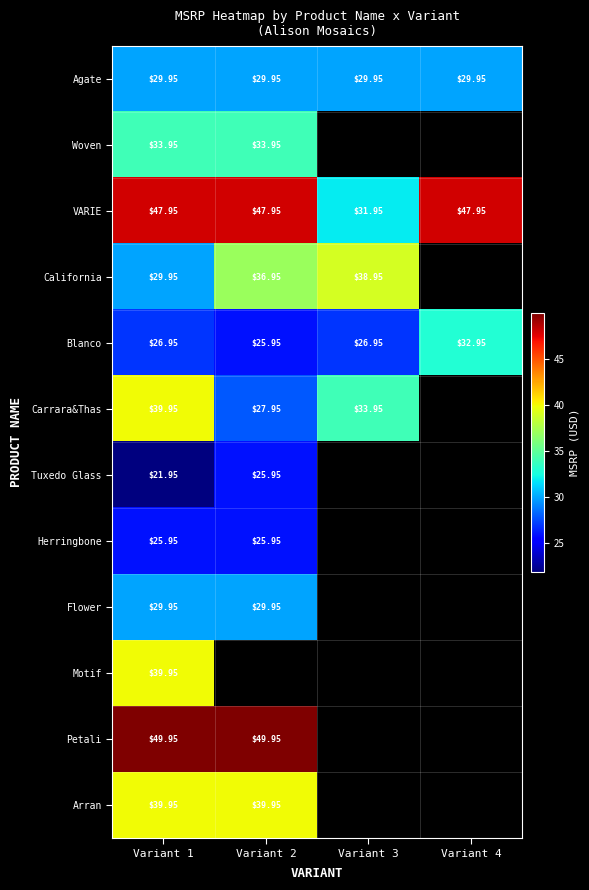

At which category does the chart reach its peak across all series?

Variant 1